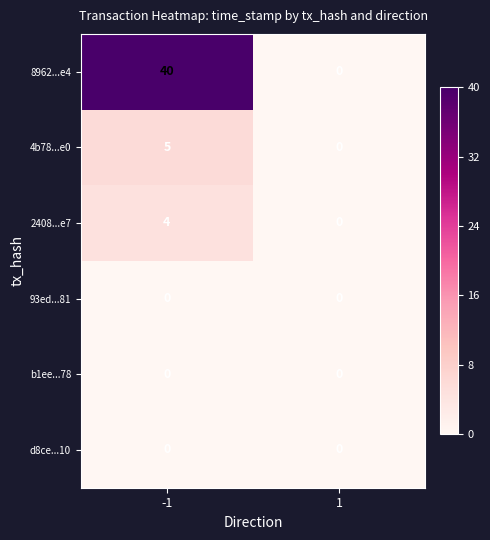

Which series has the largest total across all categories?

8962...e4